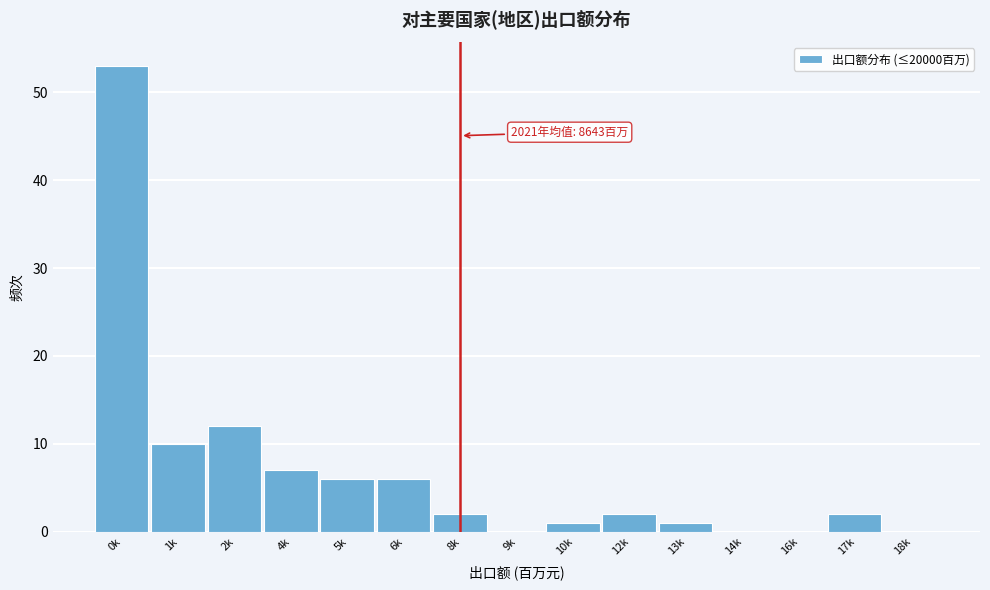

Reading right to left, transcribe all the data shown in this chart.

18k=0	17k=2	16k=0	14k=0	13k=1	12k=2	10k=1	9k=0	8k=2	6k=6	5k=6	4k=7	2k=12	1k=10	0k=53